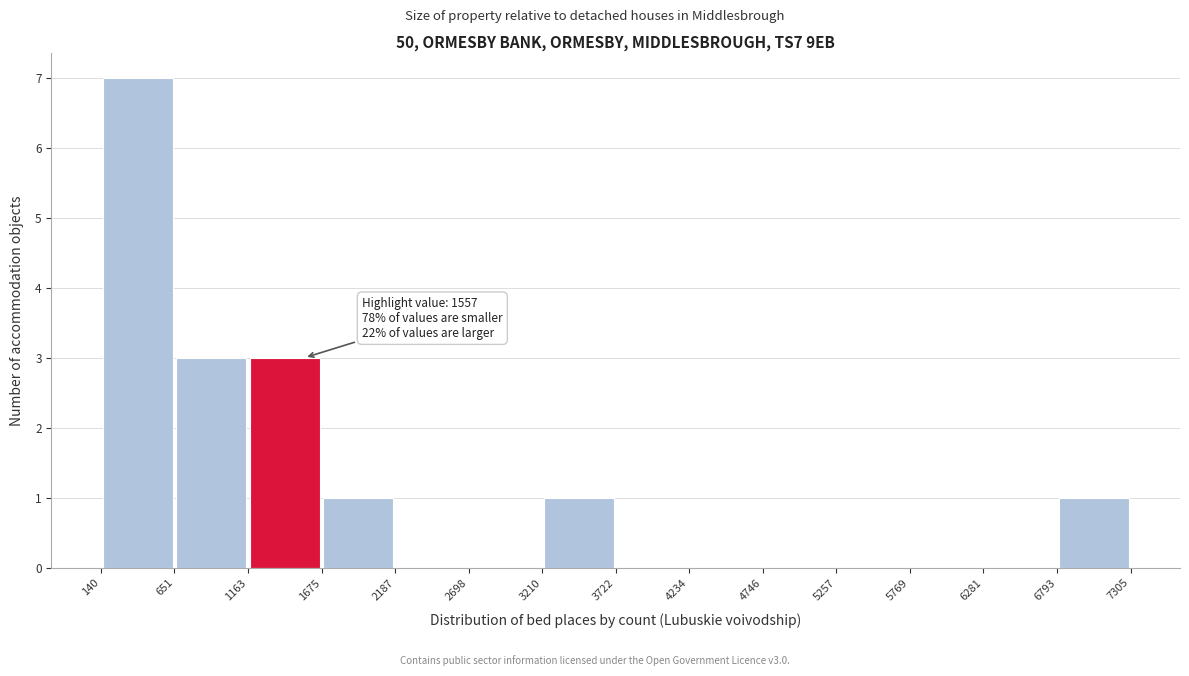

Which range on the x-axis has the tallest bar?

140 to 651